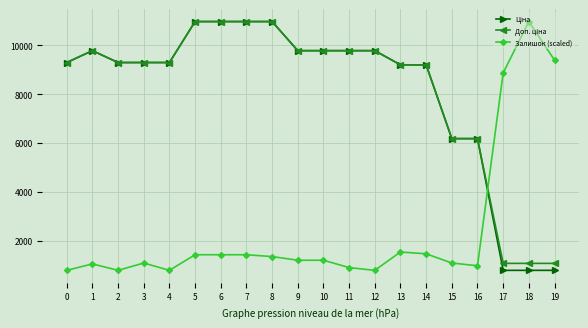

At which category does Залишок (scaled) reach its first local peak?

1